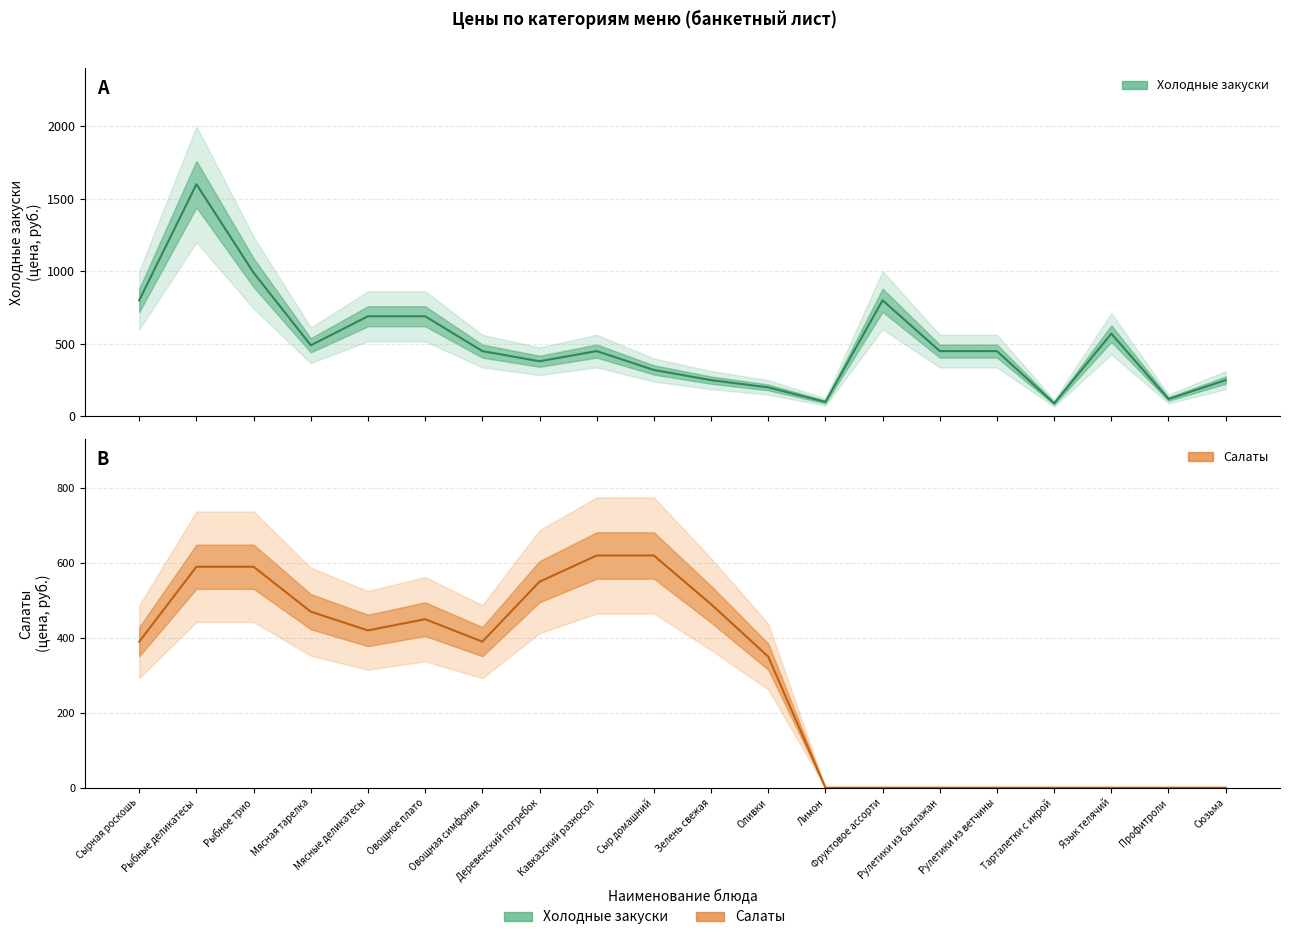

The value of Холодные закуски at Кавказский разносол is 241. True or false?

False